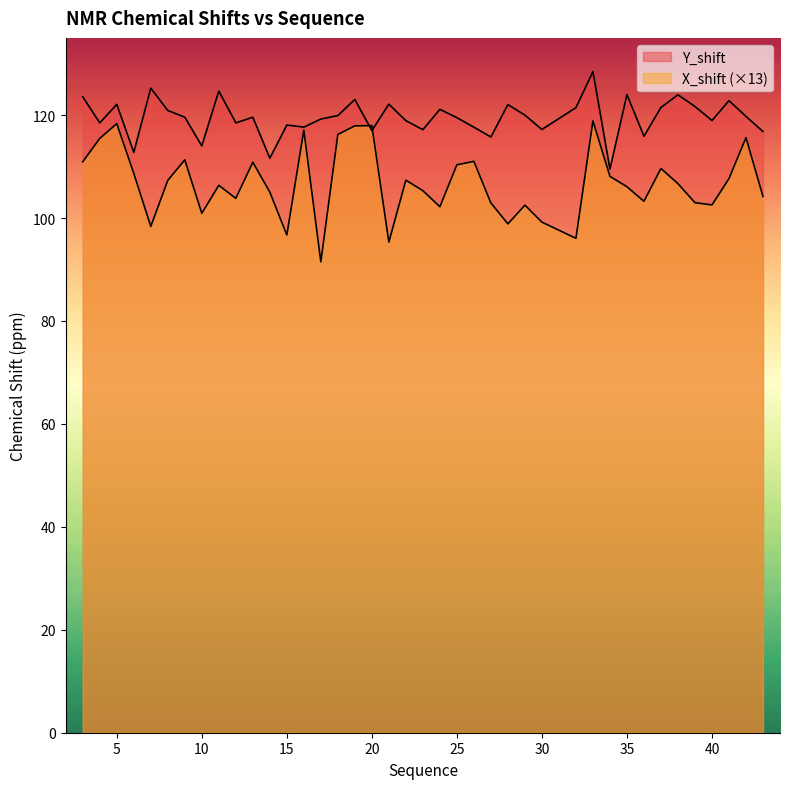

Reading left to right, what are all the values shown in this chart?

Y_shift: 123.6	118.5	122.1	112.8	125.2	120.9	119.6	114.0	124.7	118.5	119.6	111.6	118.1	117.7	119.2	119.9	123.0	117.0	122.1	118.9	117.2	121.1	119.5	117.7	115.7	122.0	120.0	117.2	121.4	128.4	109.5	124.0	115.9	121.5	123.9	121.7	119.0	122.8	119.8	116.8
X_shift: 110.9	115.5	118.3	108.7	98.4	107.3	111.3	100.9	106.4	103.8	110.8	105.0	96.7	117.1	91.5	116.2	117.9	117.9	95.3	107.4	105.3	102.2	110.3	111.0	102.9	98.9	102.5	99.2	96.1	118.9	108.1	106.1	103.2	109.6	106.7	103.0	102.5	107.7	115.6	104.2